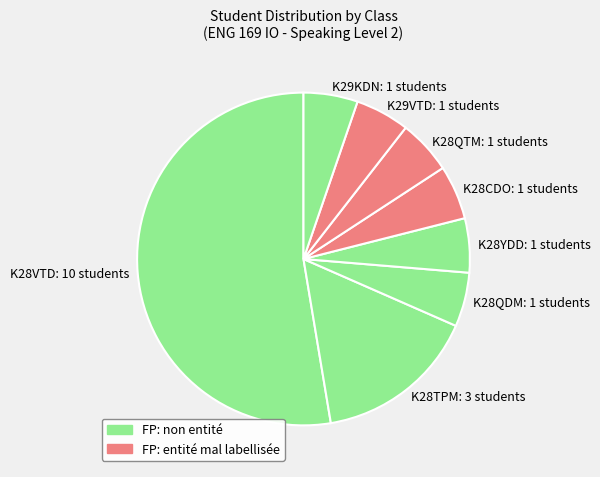

Is the sum of K28YDD: 1 students and K29KDN: 1 students greater than half?

No